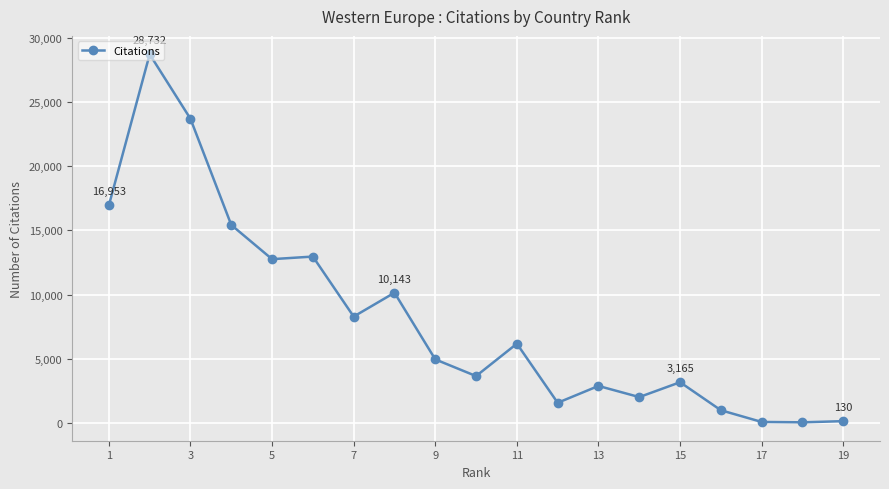

What is the maximum value shown in the chart?

28732